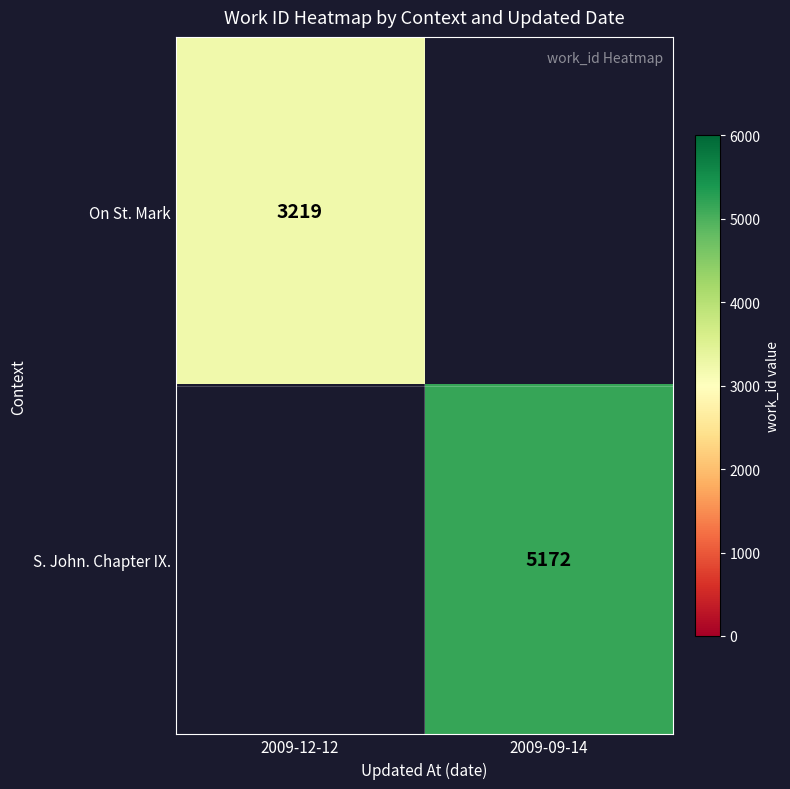

The value of On St. Mark at 2009-12-12 is 1612. True or false?

False